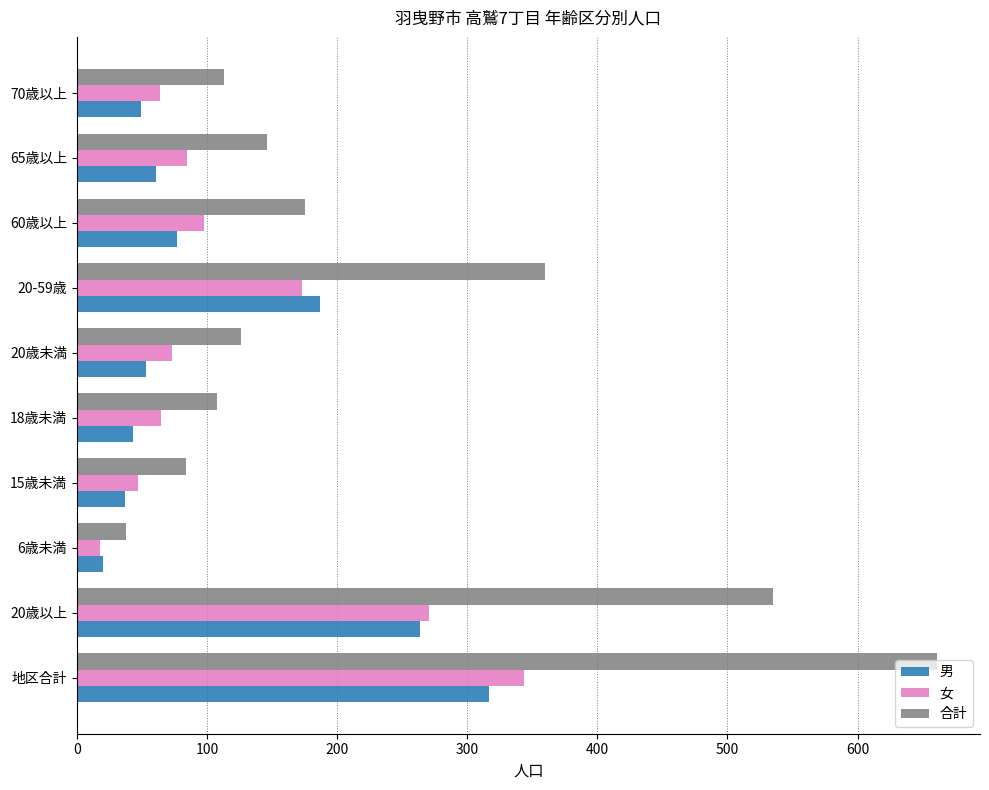

What is the average value of the 合計 series?

235